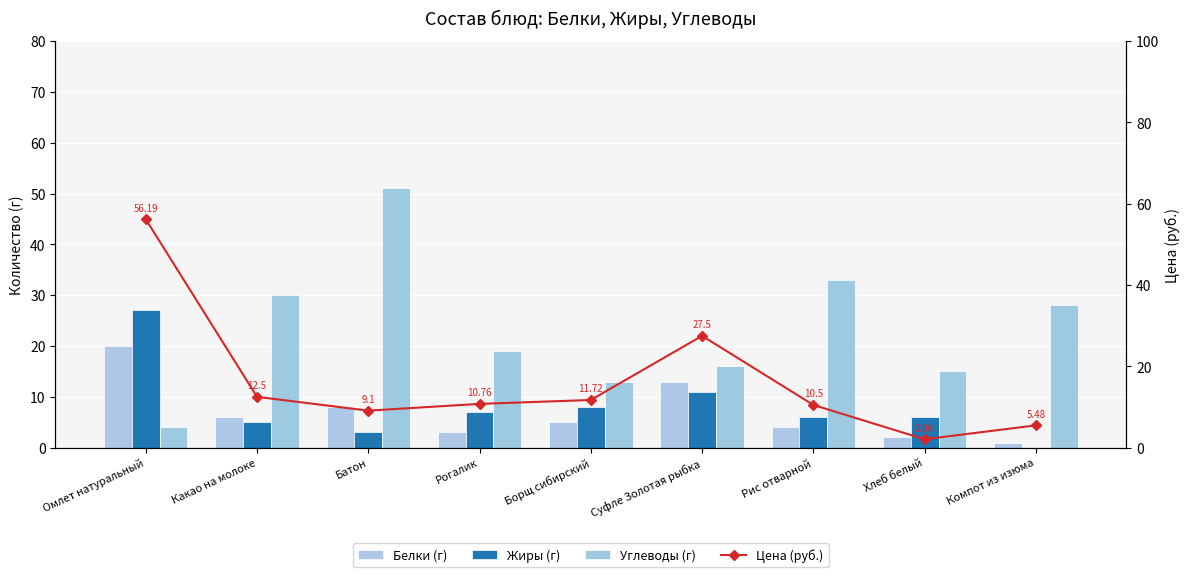

Which series has the widest spread of values?

Цена (руб.)